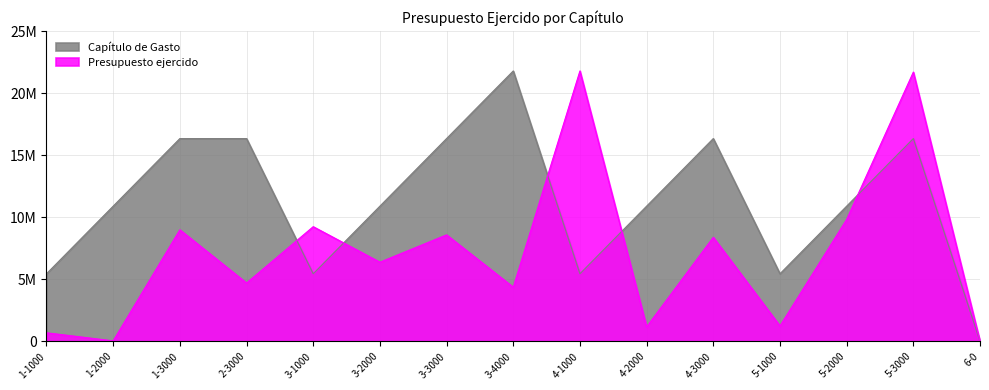

How many values in Capítulo de Gasto are above zero?

14